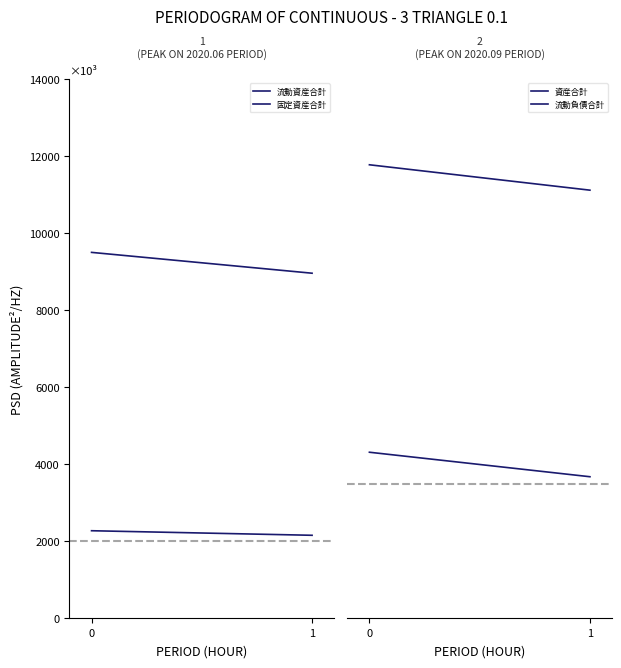

What is the difference between the highest and lowest values at 1?

8964084